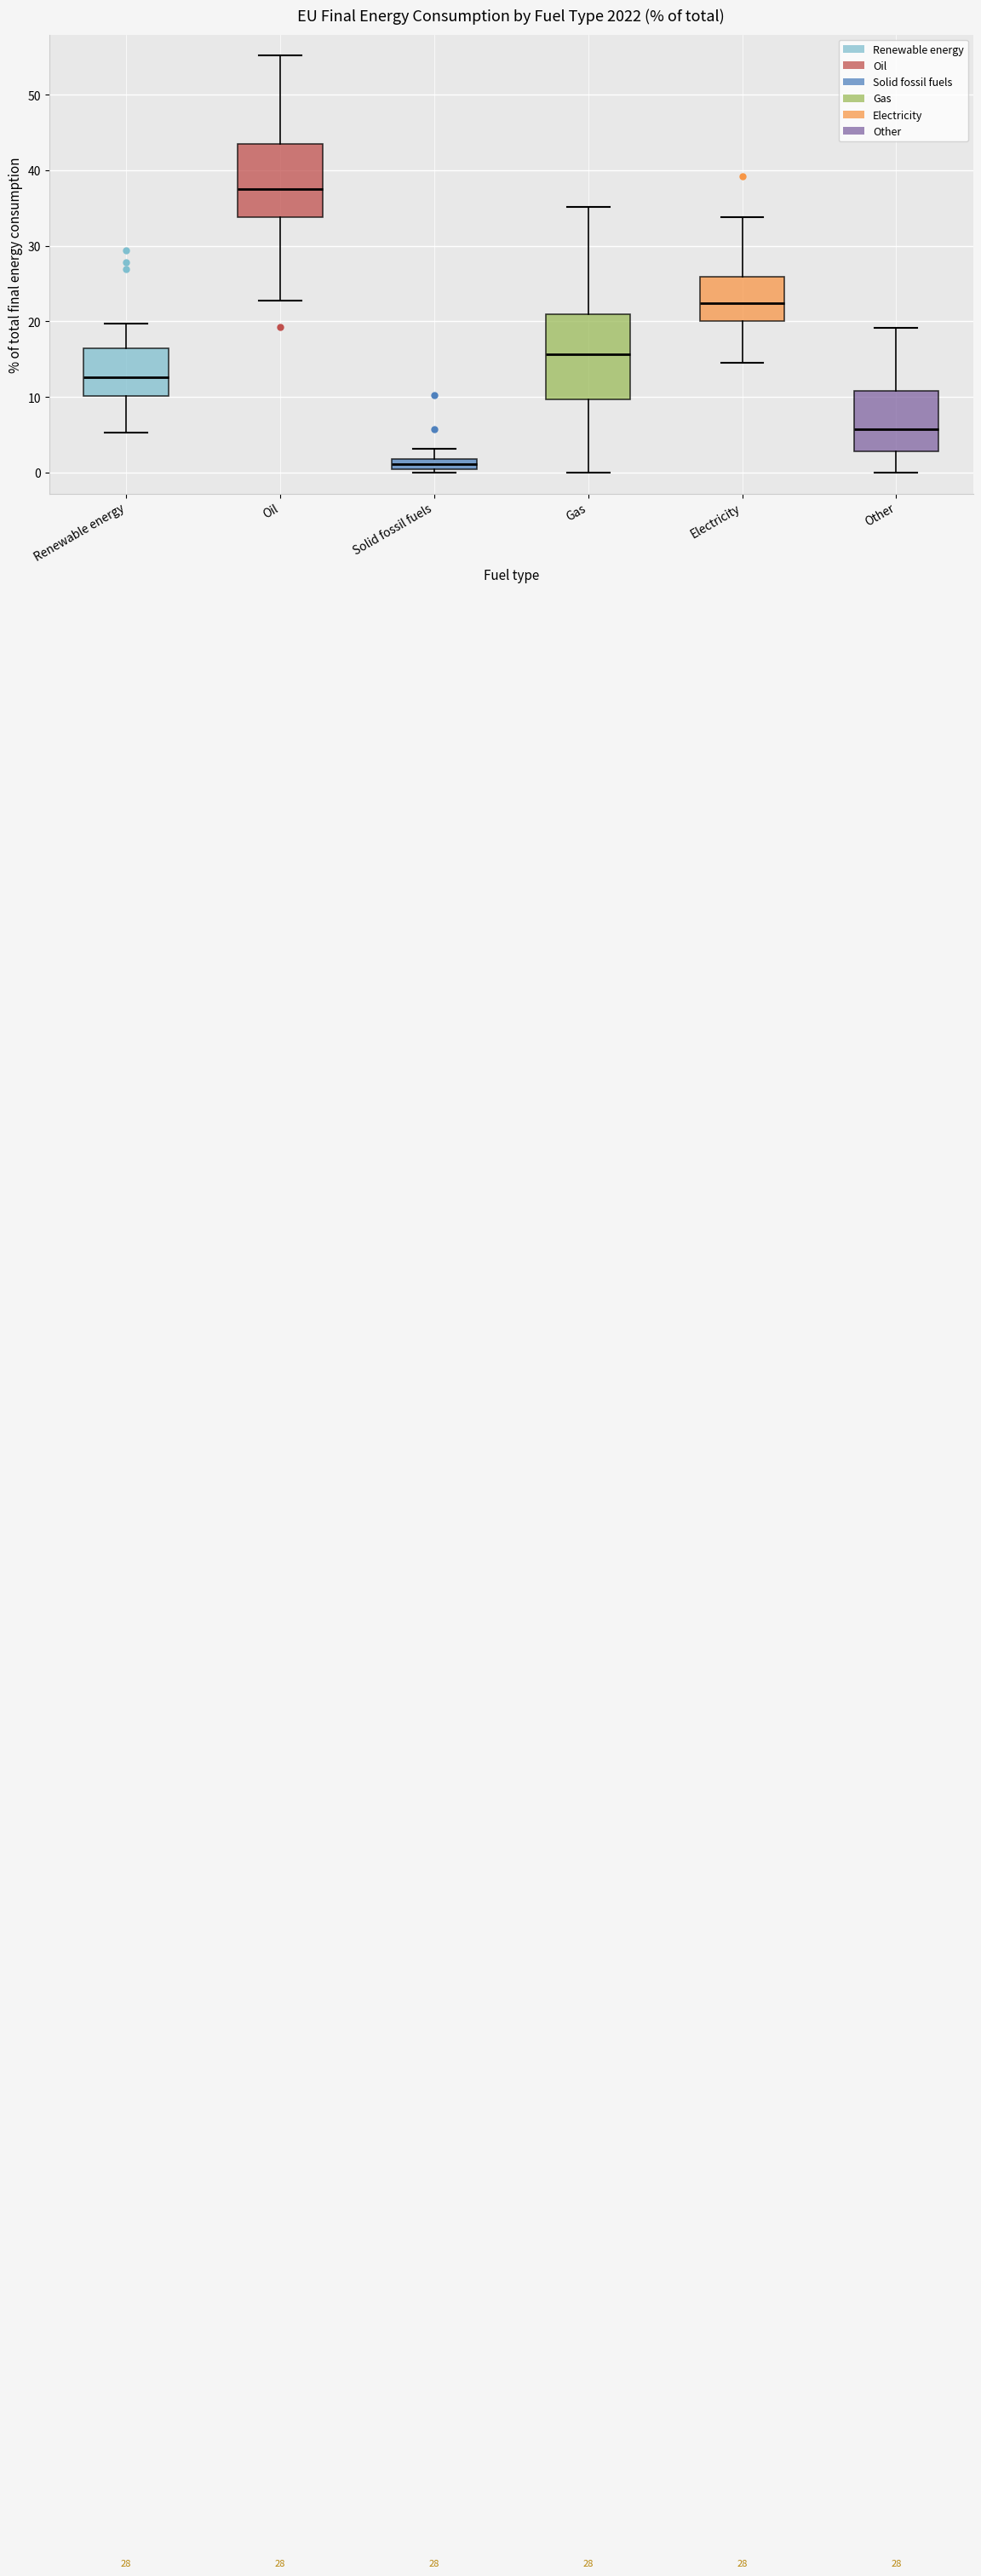

Where is the upper edge of the box for Electricity on the y-axis? The values are not printed on the chart, so give them approximately, as read against the axis.

26